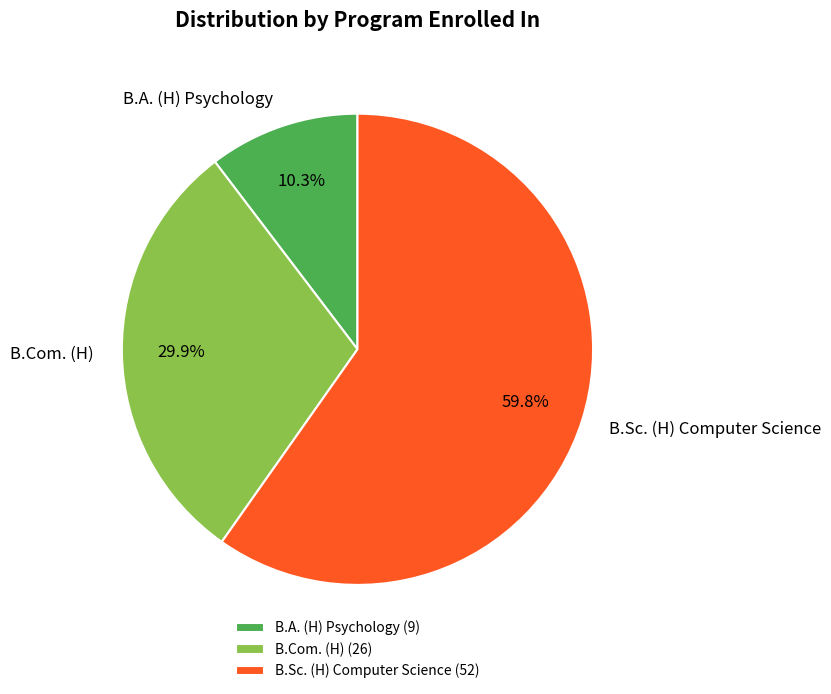

Which category has the biggest portion of the pie?

B.Sc. (H) Computer Science